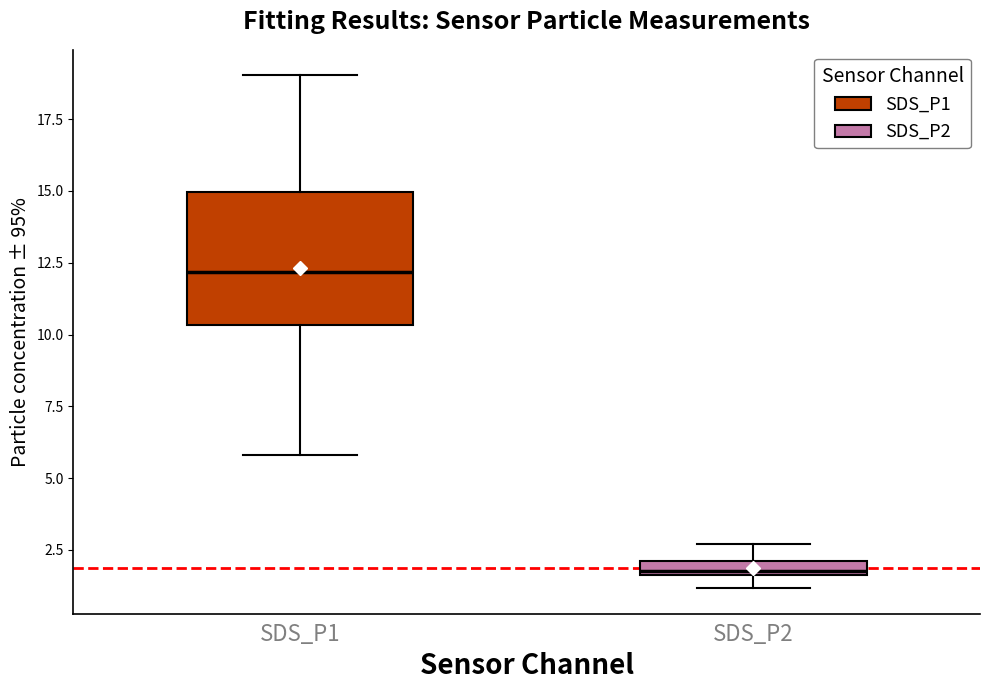

Which box has the highest median line?

SDS_P1